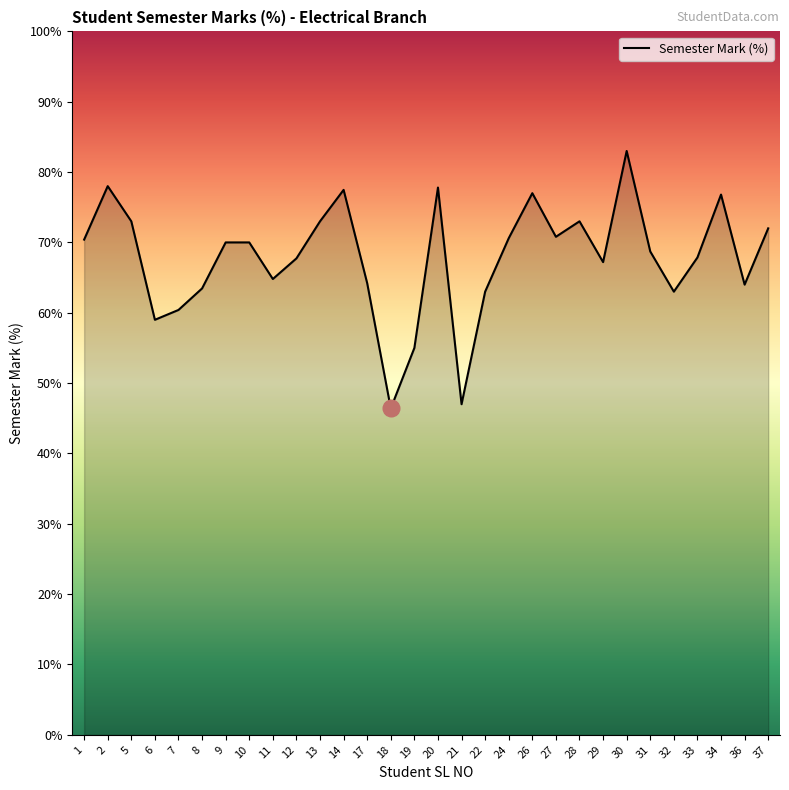

What is the difference between the maximum and minimum values?

36.6